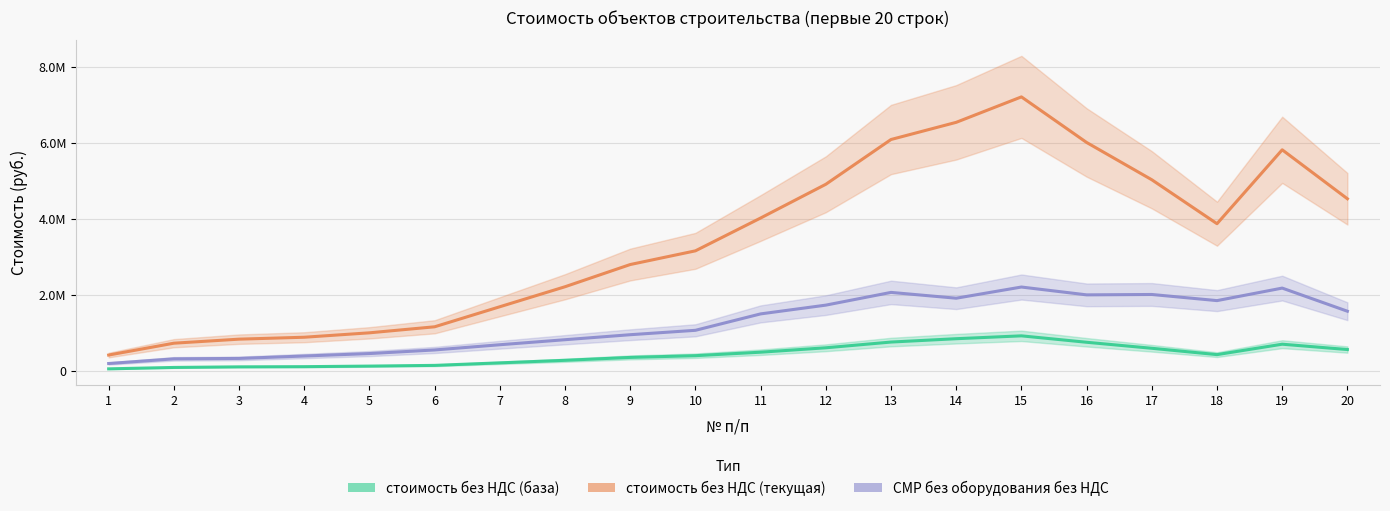

Read the стоимость без НДС (база) value at 1.

46258.1